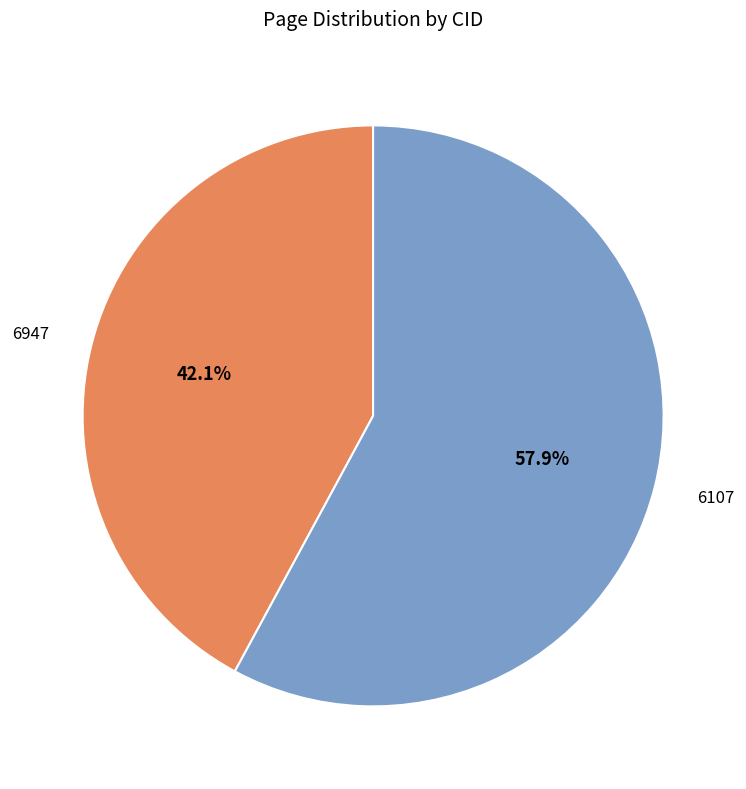

What is the ratio of the value at 6107 to the value at 6947?

1.4